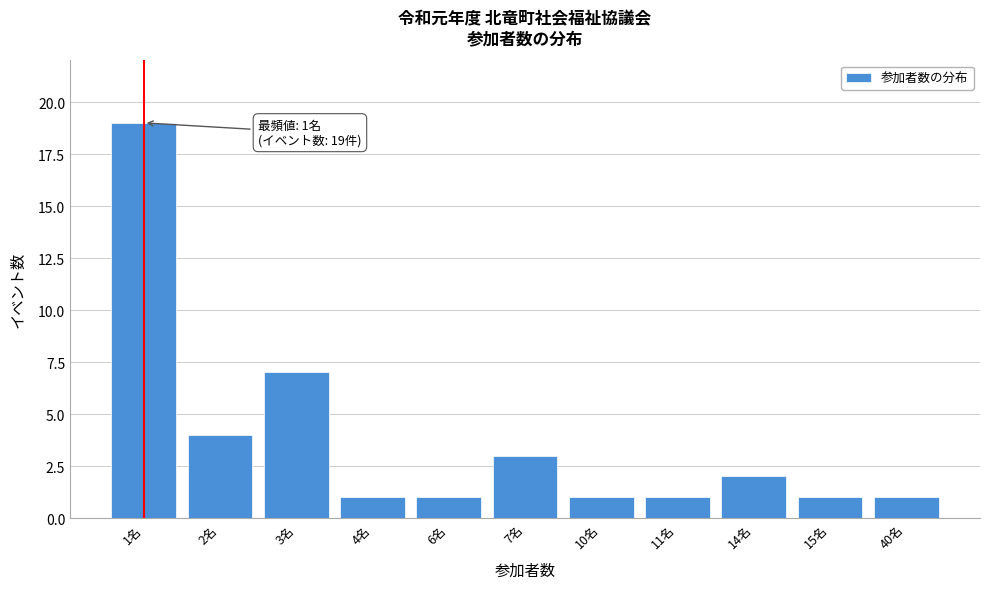

Reading right to left, list all the values displayed in this chart.

40名=1	15名=1	14名=2	11名=1	10名=1	7名=3	6名=1	4名=1	3名=7	2名=4	1名=19